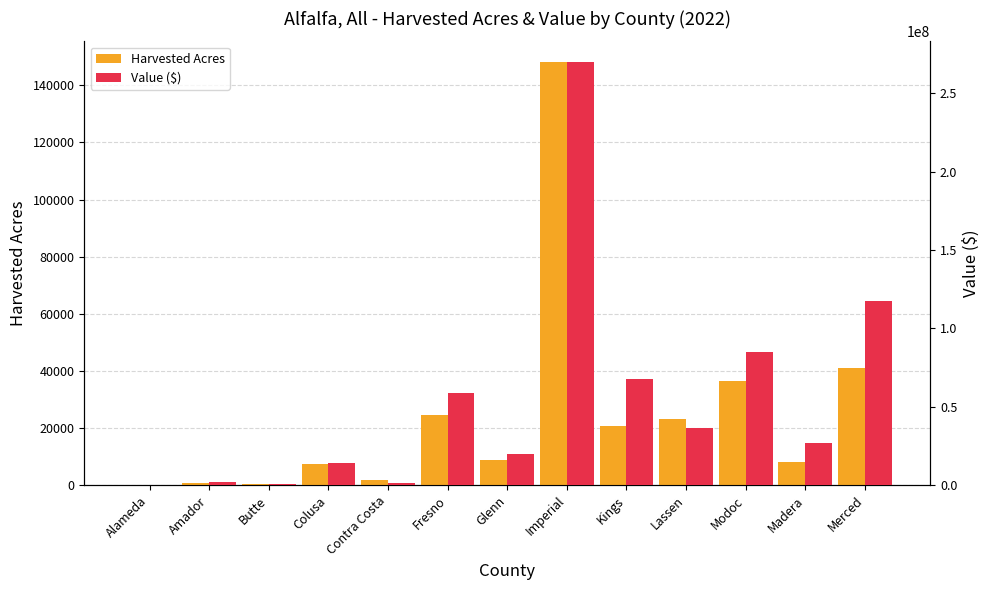

What is the spread (max minus min) of values at Contra Costa?

1547270